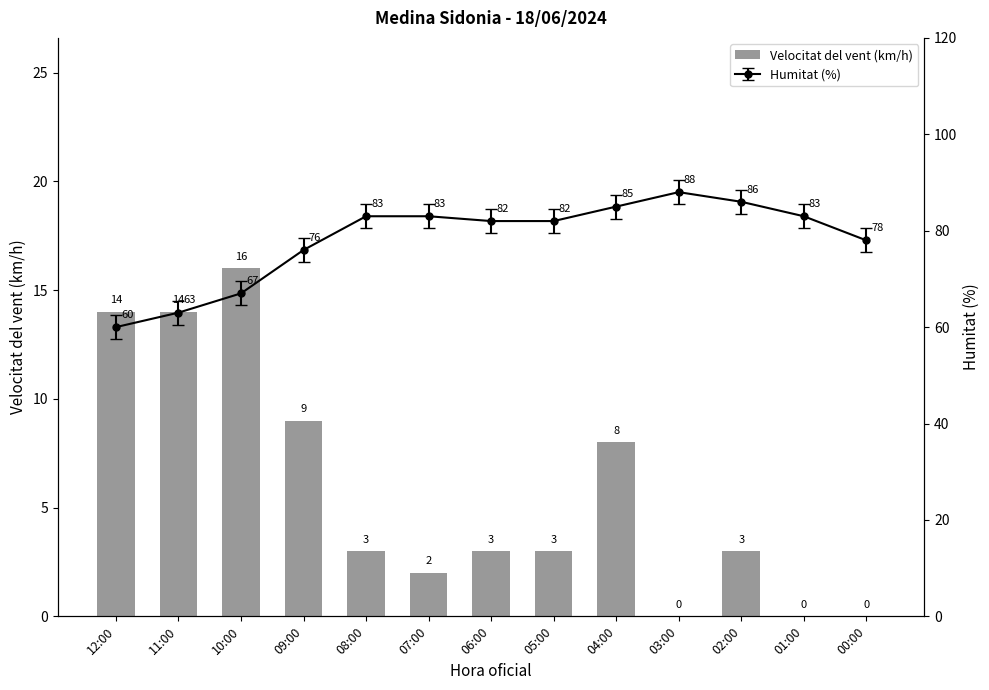

How many data points are less than 3?

4